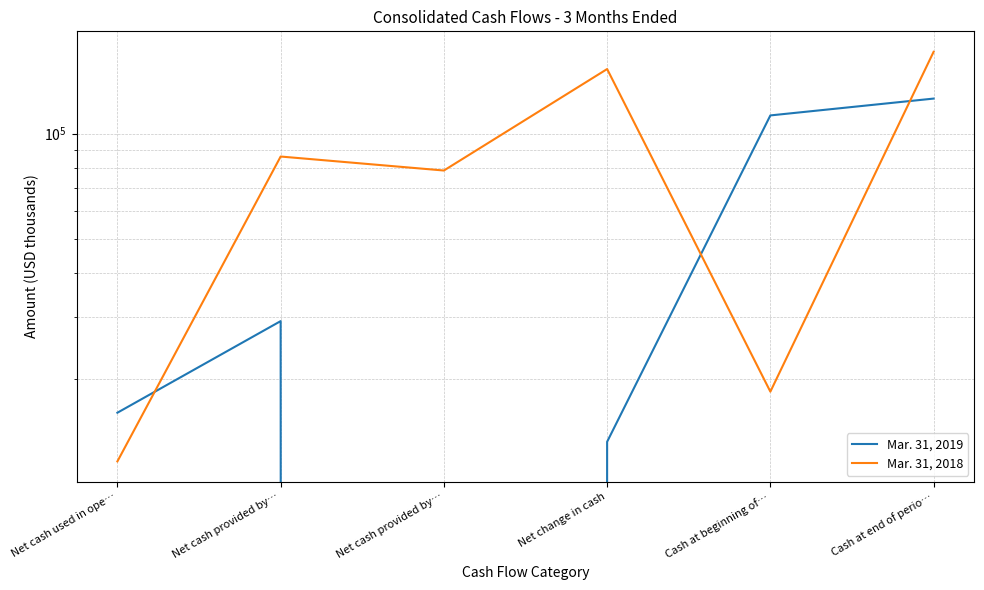

Where is the first local minimum for Mar. 31, 2018?

Net cash provided by…